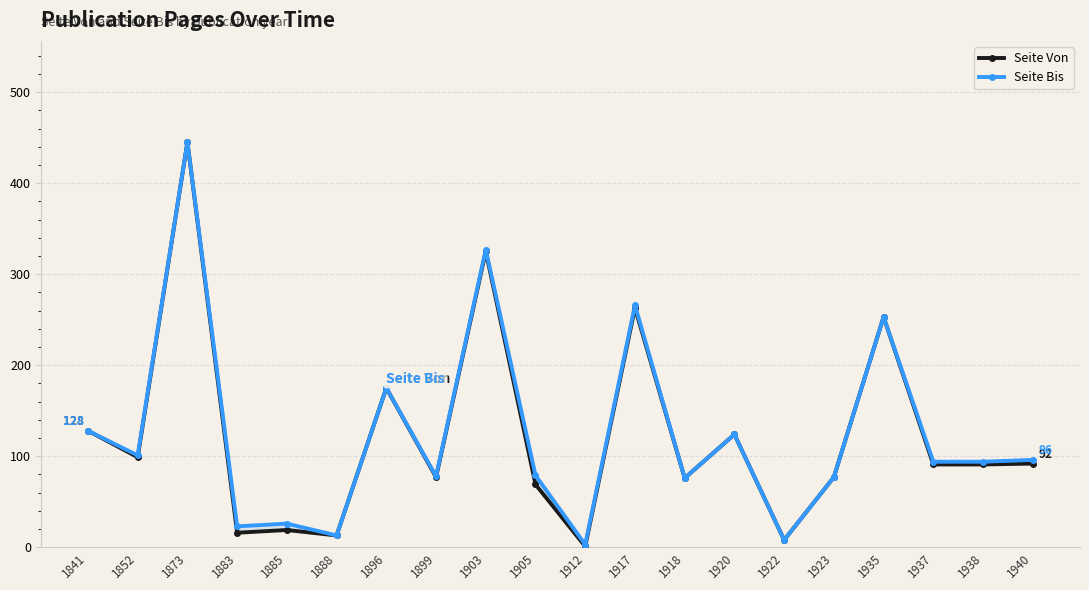

Rank the series at 1841 from highest to lowest value.

Seite Von, Seite Bis